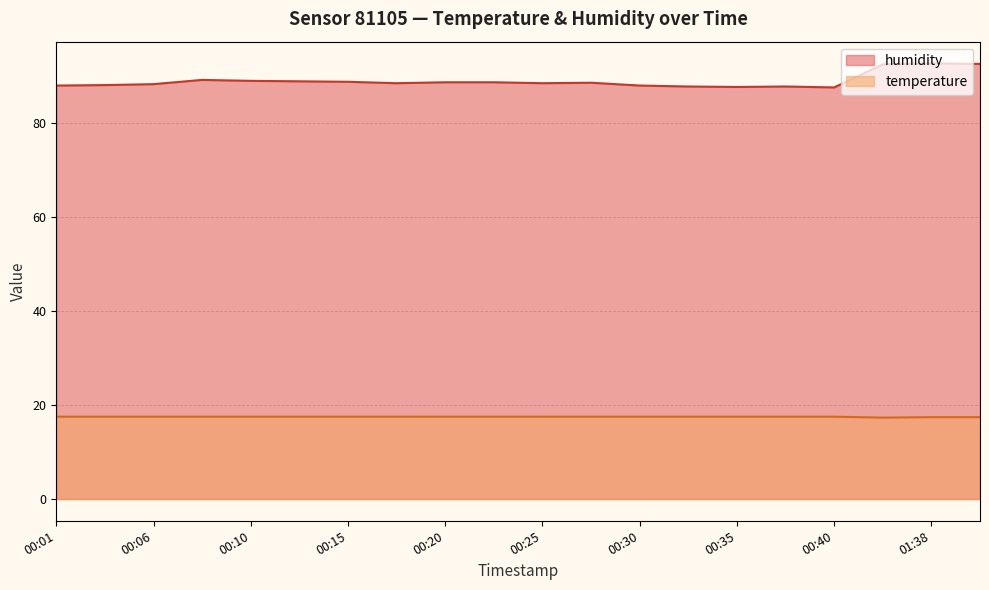

How many interior local peaks does the humidity series have?

4